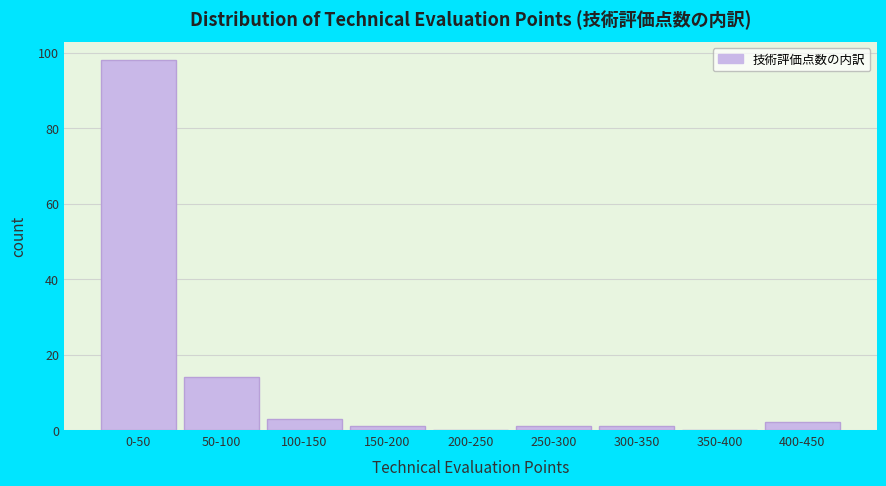

Reading left to right, list all the values displayed in this chart.

0-50=98	50-100=14	100-150=3	150-200=1	200-250=0	250-300=1	300-350=1	350-400=0	400-450=2